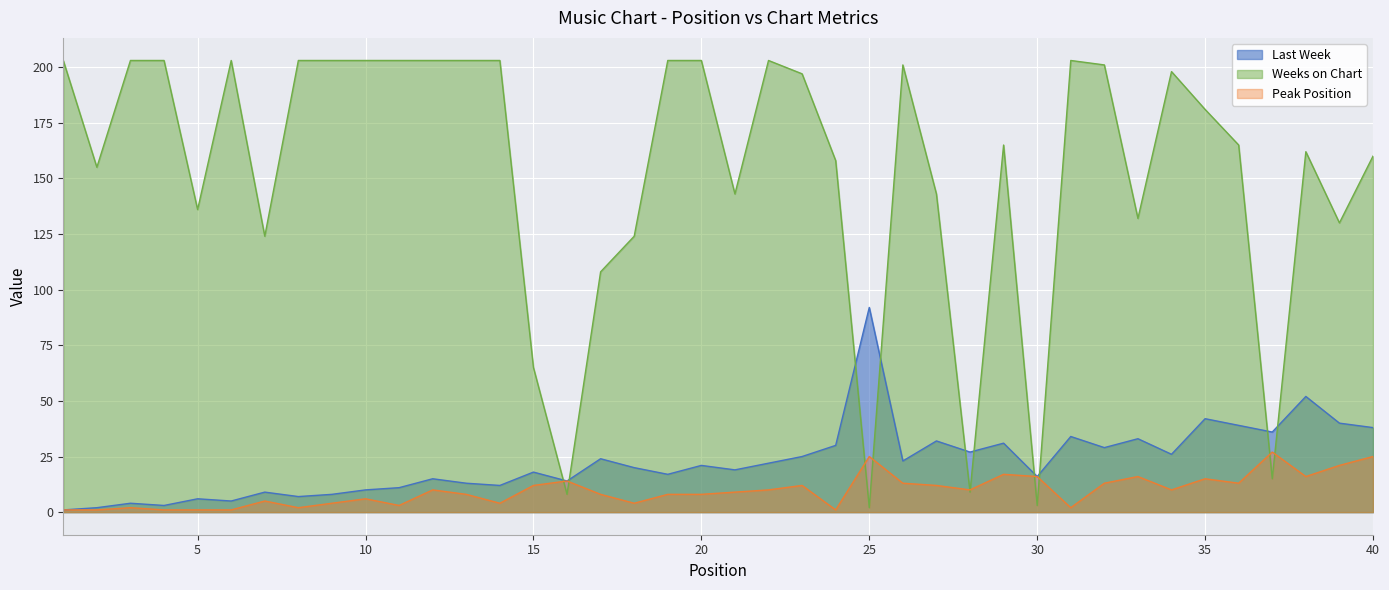

What is the total value across all series at 36?

217